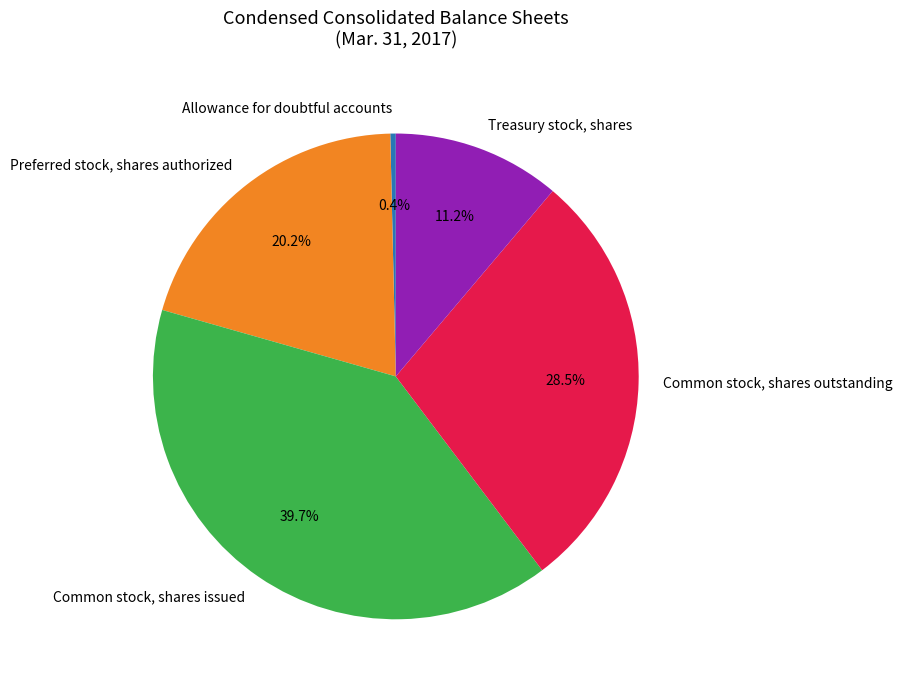

Do Preferred stock, shares authorized and Common stock, shares outstanding together represent more than half of the pie?

No